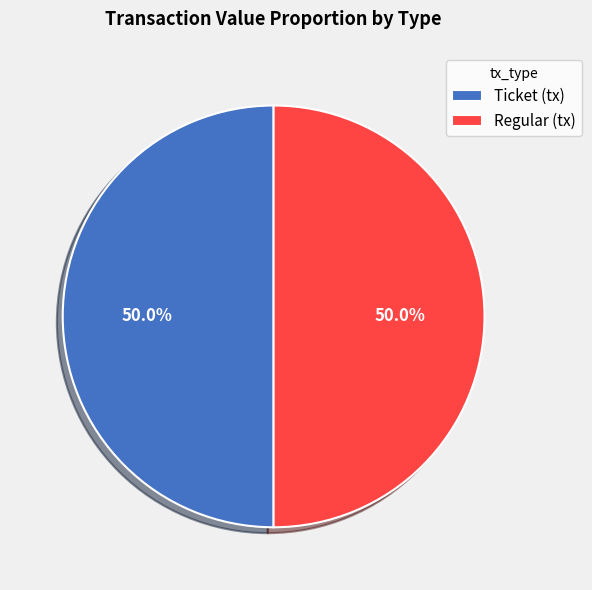

Approximately how many times larger is the value at Ticket (tx) compared to Regular (tx)?

1.0